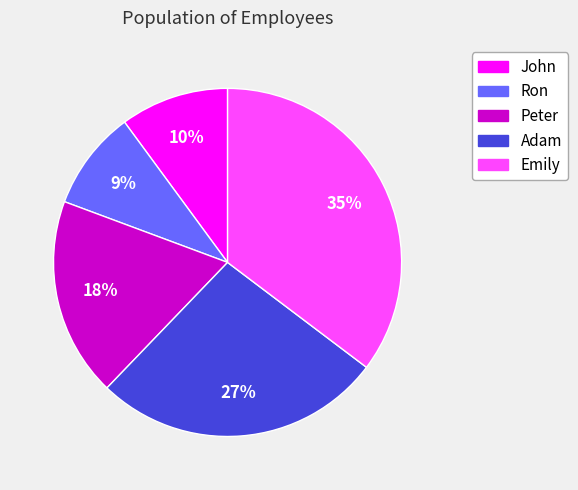

Which slice is the smallest?

Ron